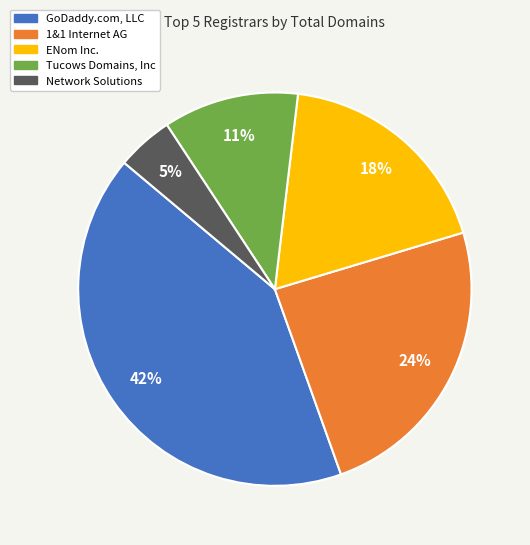

Is GoDaddy.com, LLC the majority of the pie?

No